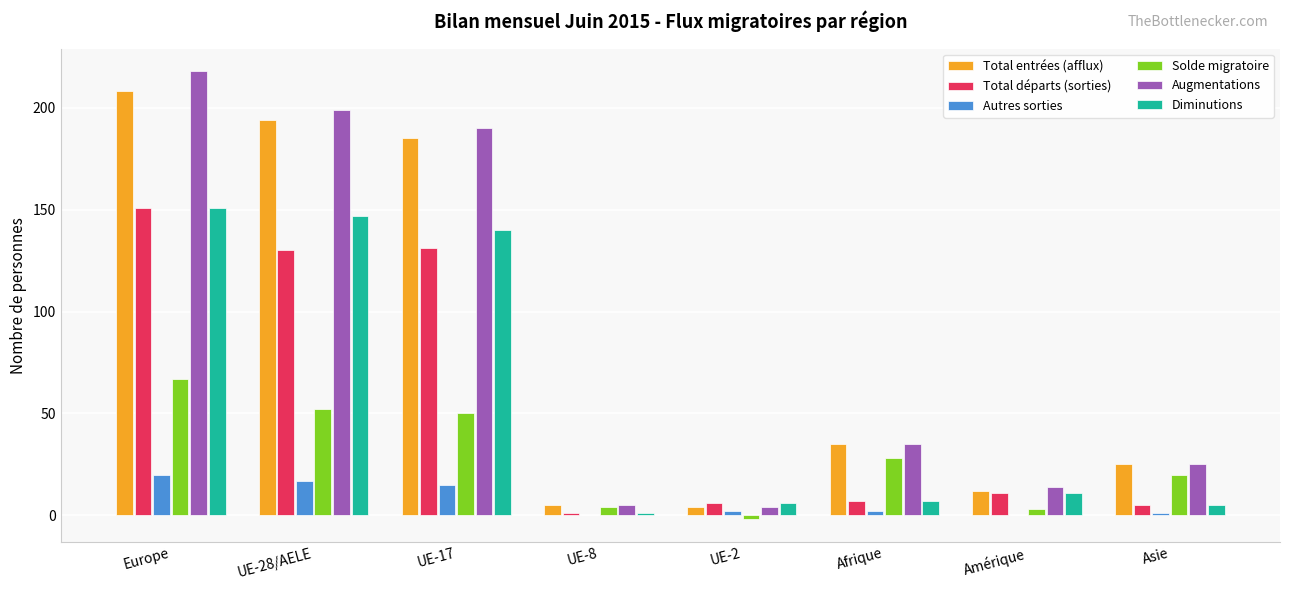

True or false: Diminutions has a value of 81 at UE-28/AELE.

False